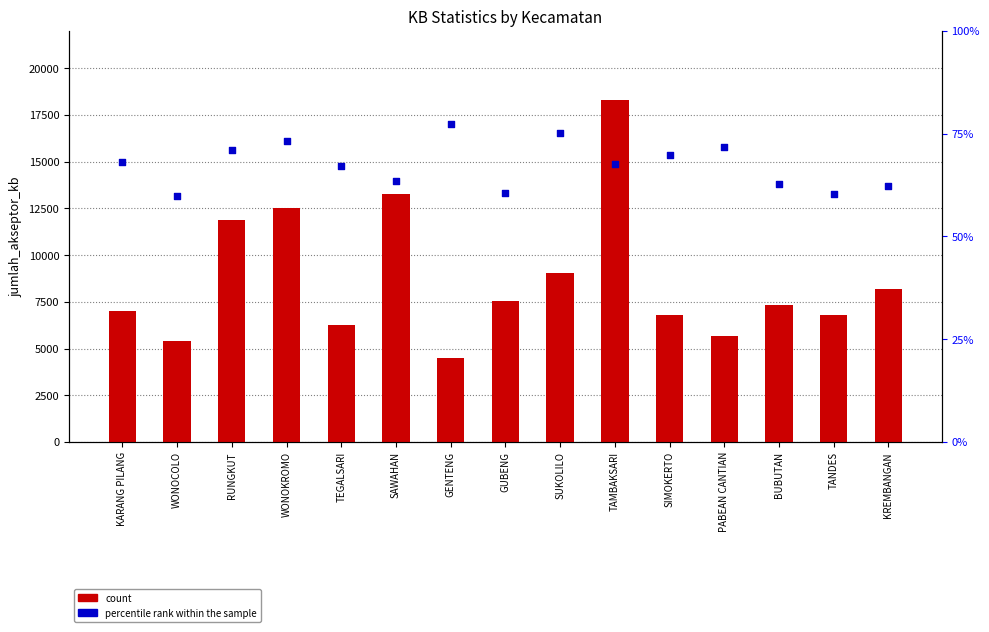

Is the value of percentile rank within the sample at GENTENG greater than the value of count at GENTENG?

No